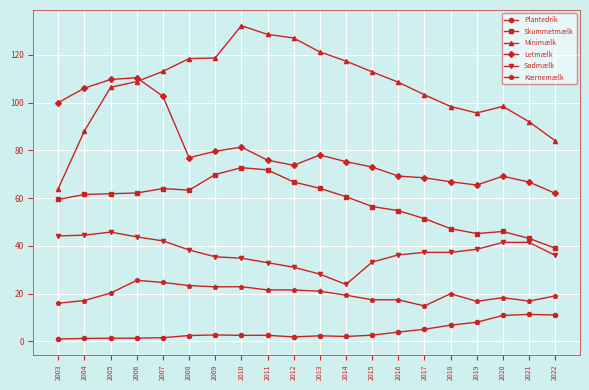

How many data points does each series have?

20